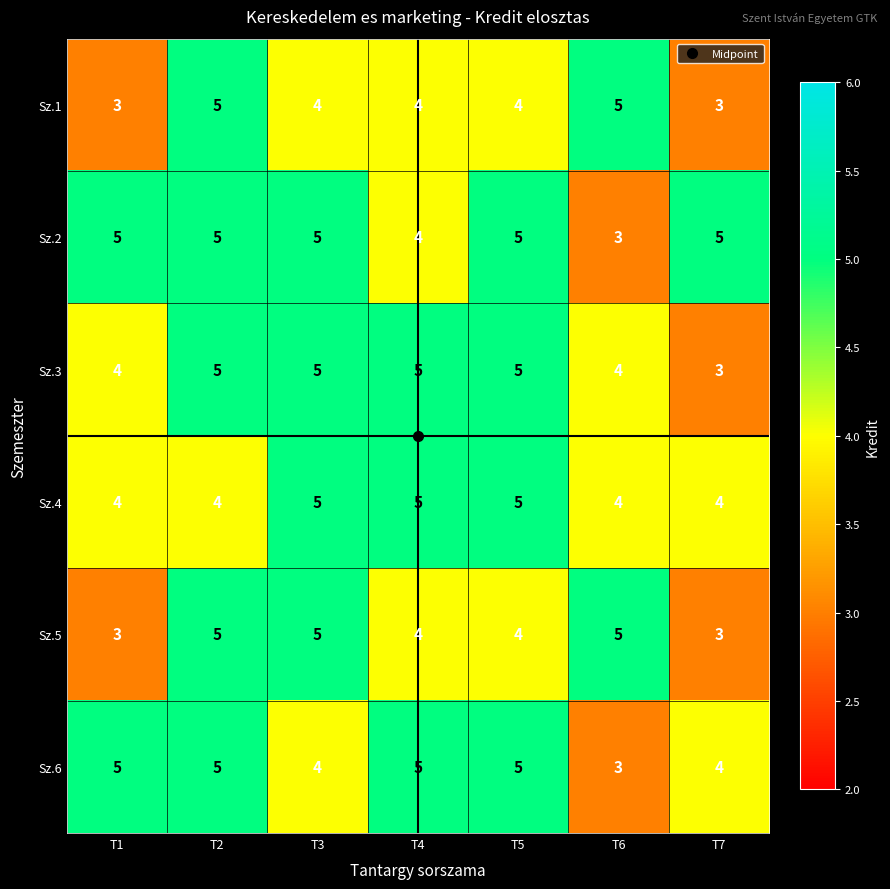

What is the smallest value displayed?

3